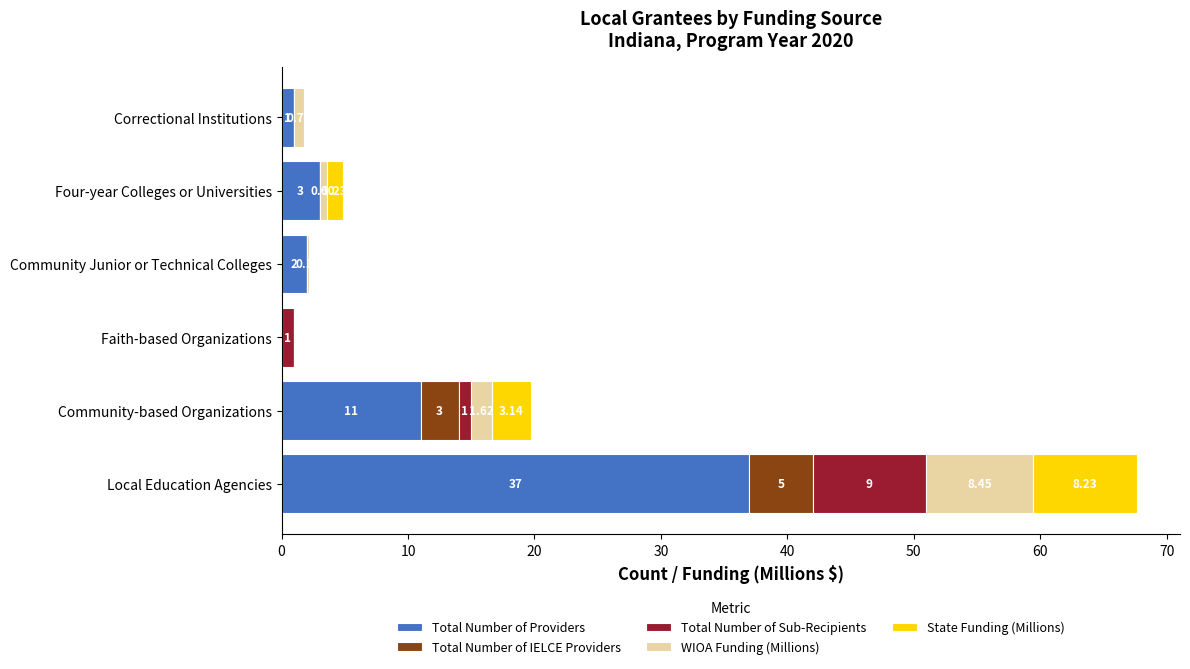

At which label does Total Number of Providers reach its peak?

Local Education Agencies